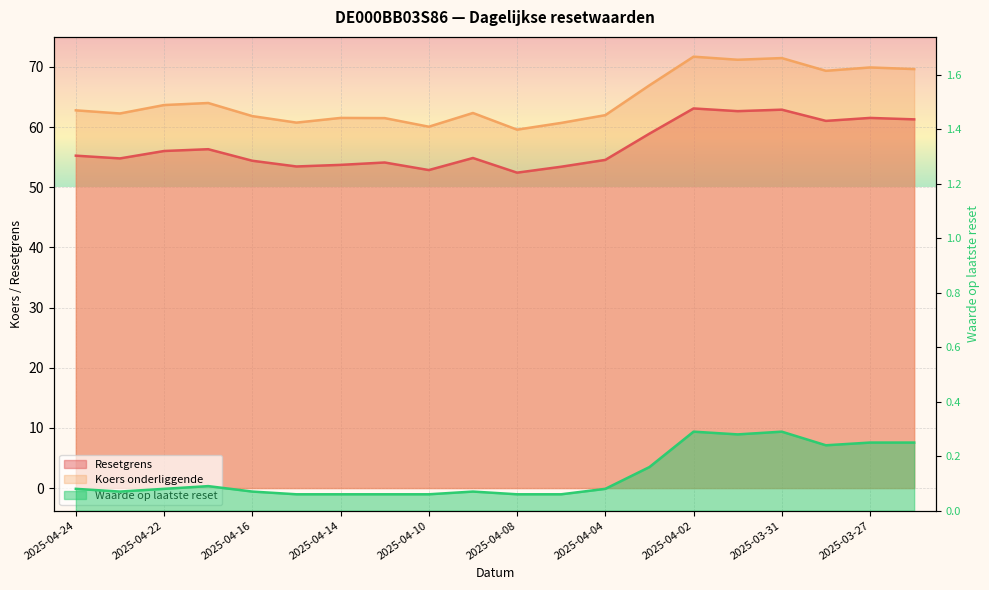

What is the label of the 3rd point from the left?

2025-04-22